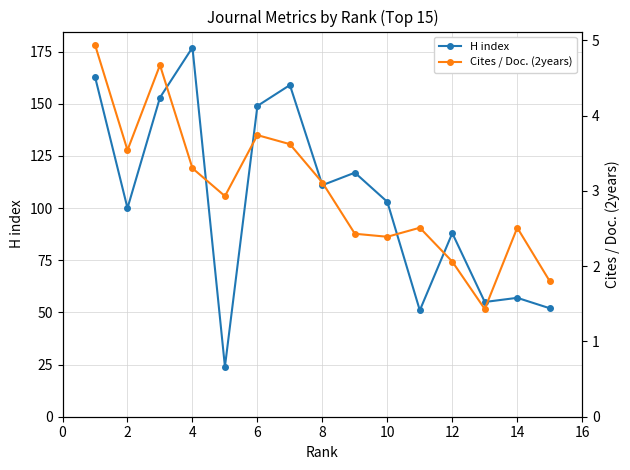

What is the difference between the second highest and second lowest values in the Cites / Doc. (2years) series?

2.9